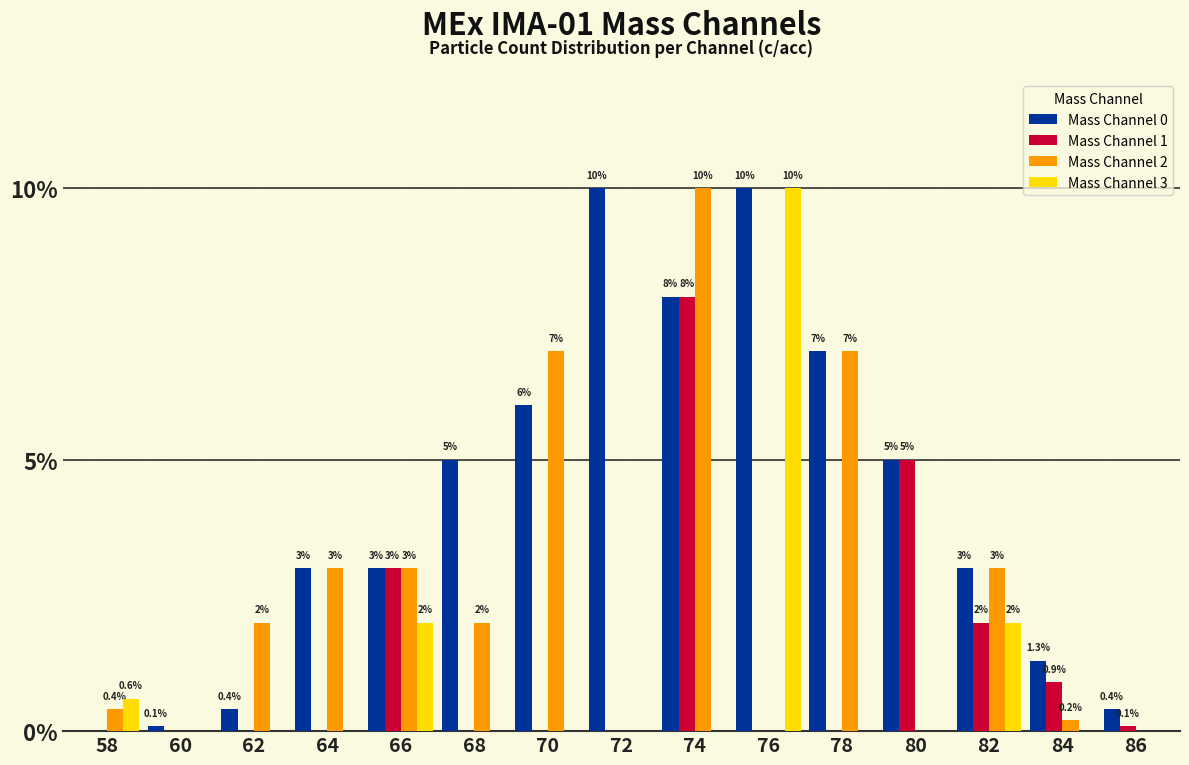

How many groups of bars are there?

15